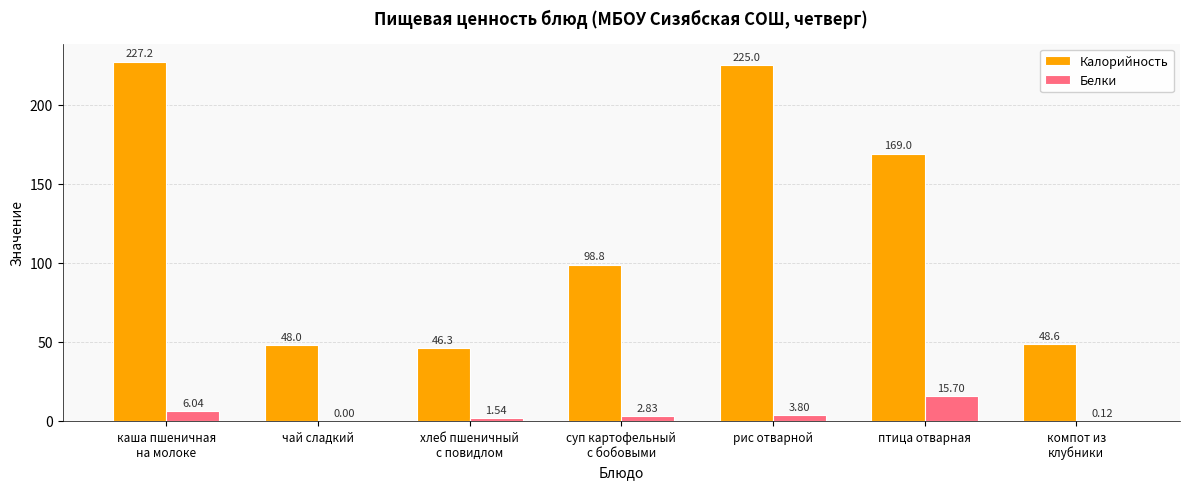

At which label is Калорийность closest to 136?

птица отварная